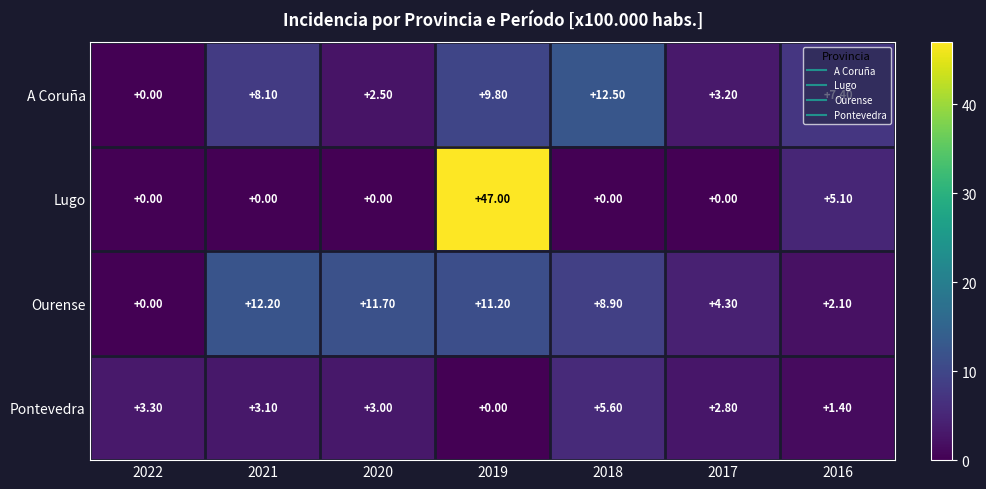

Which series has the largest total across all categories?

Lugo